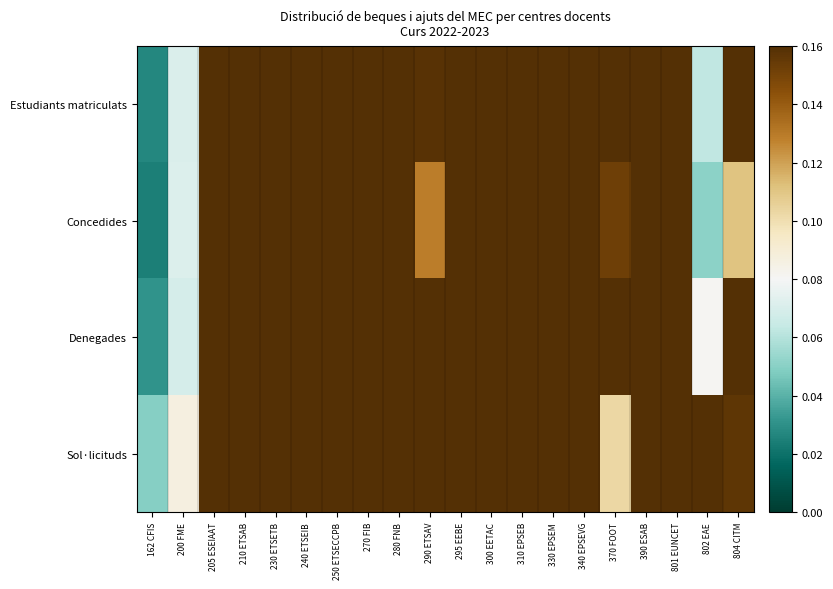

What is the spread (max minus min) of values at 310 EPSEB?

0.1